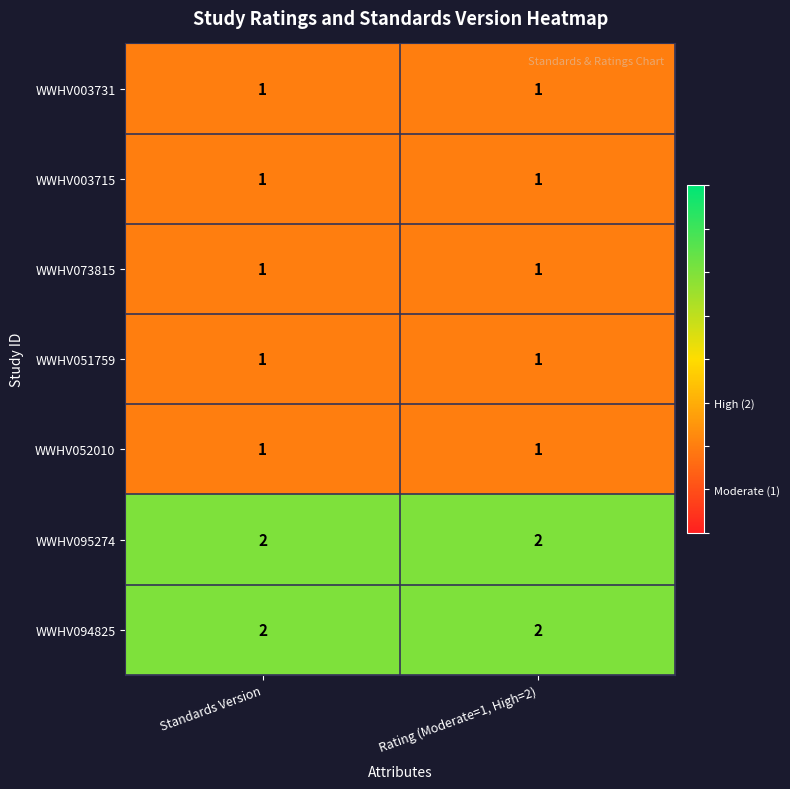

The value of WWHV094825 at Standards Version is 2. True or false?

True